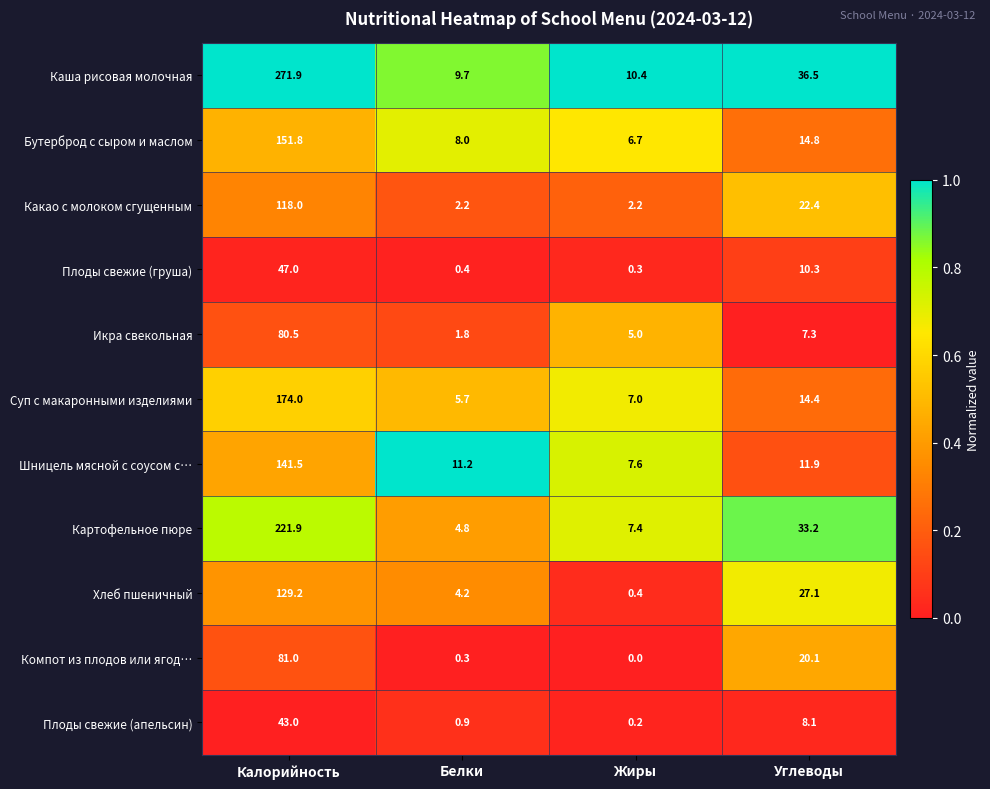

List the series in order of their peak value, highest first.

Каша рисовая молочная, Картофельное пюре, Суп с макаронными изделиями, Бутерброд с сыром и маслом, Шницель мясной с соусом с…, Хлеб пшеничный, Какао с молоком сгущенным, Компот из плодов или ягод…, Икра свекольная, Плоды свежие (груша), Плоды свежие (апельсин)